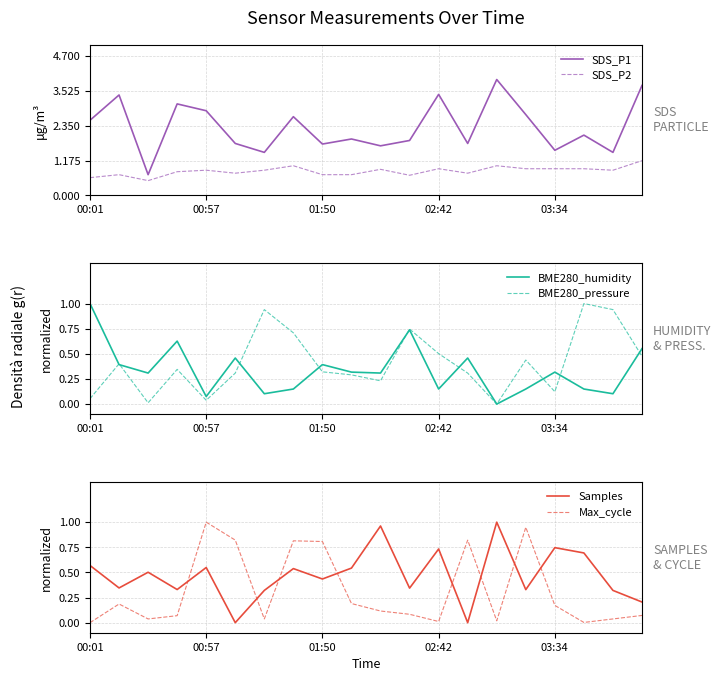

Is it true that Max_cycle equals 0.0 at 6?

True